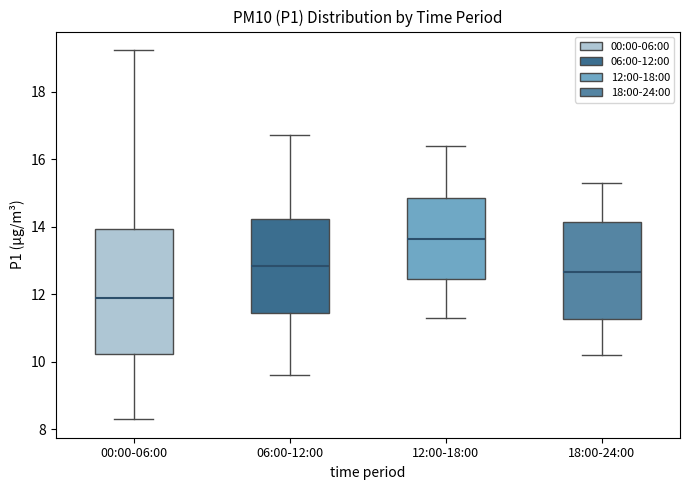

Which box has the highest median line?

12:00-18:00